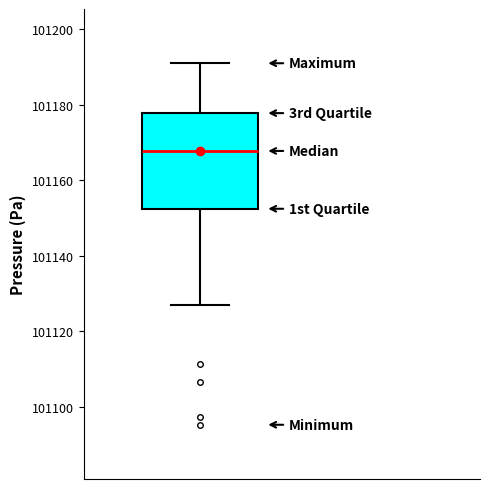

Read this box plot against the y-axis: the position of the median line, the range covered by the box, and the ends of both whiskers. The values are not printed on the chart, so give them approximately, as read against the axis.

median 101168, box 101152 to 101178, whiskers 101128 to 101192